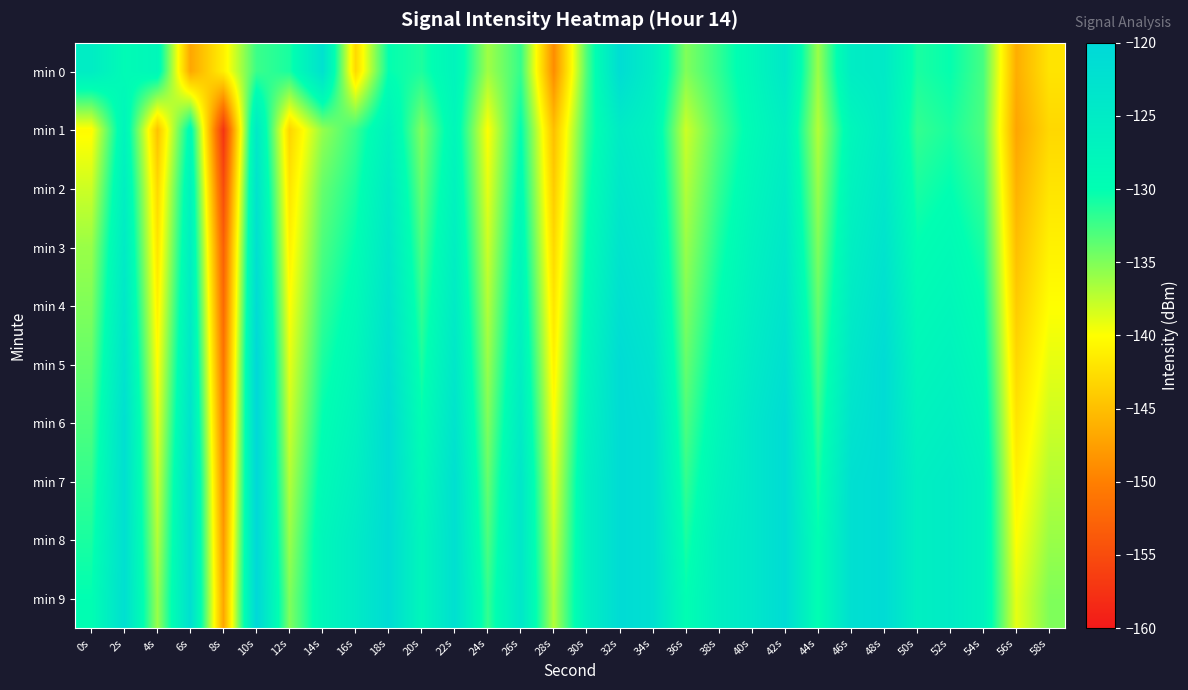

Reading left to right, what are all the values shown in this chart?

min 0: 0s=-125.4	2s=-129.2	4s=-128.2	6s=-146.9	8s=-141.1	10s=-132.3	12s=-131.0	14s=-122.5	16s=-142.9	18s=-130.1	20s=-131.1	22s=-127.5	24s=-136.3	26s=-132.1	28s=-148.9	30s=-133.0	32s=-121.4	34s=-125.8	36s=-135.1	38s=-131.9	40s=-128.3	42s=-124.2	44s=-136.1	46s=-125.4	48s=-124.7	50s=-131.0	52s=-130.2	54s=-132.8	56s=-146.3	58s=-142.1
min 1: 0s=-140.3	2s=-127.4	4s=-144.7	6s=-128.9	8s=-157.4	10s=-124.5	12s=-143.3	14s=-135.8	16s=-132.2	18s=-126.8	20s=-135.0	22s=-128.0	24s=-140.0	26s=-130.0	28s=-145.0	30s=-132.0	32s=-125.0	34s=-127.0	36s=-138.0	38s=-133.0	40s=-129.0	42s=-126.0	44s=-137.0	46s=-128.0	48s=-125.0	50s=-132.0	52s=-131.0	54s=-133.0	56s=-147.0	58s=-143.0
min 2: 0s=-138.0	2s=-126.0	4s=-143.0	6s=-127.0	8s=-155.0	10s=-123.0	12s=-142.0	14s=-134.0	16s=-131.0	18s=-125.0	20s=-134.0	22s=-127.0	24s=-139.0	26s=-129.0	28s=-144.0	30s=-131.0	32s=-124.0	34s=-126.0	36s=-137.0	38s=-132.0	40s=-128.0	42s=-125.0	44s=-136.0	46s=-127.0	48s=-124.0	50s=-131.0	52s=-130.0	54s=-132.0	56s=-146.0	58s=-142.0
min 3: 0s=-136.0	2s=-125.0	4s=-142.0	6s=-126.0	8s=-153.0	10s=-122.0	12s=-141.0	14s=-133.0	16s=-130.0	18s=-124.0	20s=-133.0	22s=-126.0	24s=-138.0	26s=-128.0	28s=-143.0	30s=-130.0	32s=-123.0	34s=-125.0	36s=-136.0	38s=-131.0	40s=-127.0	42s=-124.0	44s=-135.0	46s=-126.0	48s=-123.0	50s=-130.0	52s=-129.0	54s=-131.0	56s=-145.0	58s=-141.0
min 4: 0s=-135.0	2s=-124.0	4s=-141.0	6s=-125.0	8s=-152.0	10s=-121.0	12s=-140.0	14s=-132.0	16s=-129.0	18s=-123.0	20s=-132.0	22s=-125.0	24s=-137.0	26s=-127.0	28s=-142.0	30s=-129.0	32s=-122.0	34s=-124.0	36s=-135.0	38s=-130.0	40s=-126.0	42s=-123.0	44s=-134.0	46s=-125.0	48s=-122.0	50s=-129.0	52s=-128.0	54s=-130.0	56s=-144.0	58s=-140.0
min 5: 0s=-134.0	2s=-123.0	4s=-140.0	6s=-124.0	8s=-151.0	10s=-120.0	12s=-139.0	14s=-131.0	16s=-128.0	18s=-122.0	20s=-131.0	22s=-124.0	24s=-136.0	26s=-126.0	28s=-141.0	30s=-128.0	32s=-121.0	34s=-123.0	36s=-134.0	38s=-129.0	40s=-125.0	42s=-122.0	44s=-133.0	46s=-124.0	48s=-121.0	50s=-128.0	52s=-127.0	54s=-129.0	56s=-143.0	58s=-139.0
min 6: 0s=-133.0	2s=-122.0	4s=-139.0	6s=-123.0	8s=-150.0	10s=-120.0	12s=-138.0	14s=-130.0	16s=-127.0	18s=-121.0	20s=-130.0	22s=-123.0	24s=-135.0	26s=-125.0	28s=-140.0	30s=-127.0	32s=-121.0	34s=-122.0	36s=-133.0	38s=-128.0	40s=-124.0	42s=-121.0	44s=-132.0	46s=-123.0	48s=-121.0	50s=-127.0	52s=-126.0	54s=-128.0	56s=-142.0	58s=-138.0
min 7: 0s=-132.0	2s=-122.0	4s=-138.0	6s=-122.0	8s=-149.0	10s=-120.0	12s=-137.0	14s=-129.0	16s=-126.0	18s=-121.0	20s=-129.0	22s=-122.0	24s=-134.0	26s=-124.0	28s=-139.0	30s=-126.0	32s=-121.0	34s=-122.0	36s=-132.0	38s=-127.0	40s=-124.0	42s=-121.0	44s=-131.0	46s=-122.0	48s=-121.0	50s=-126.0	52s=-125.0	54s=-127.0	56s=-141.0	58s=-137.0
min 8: 0s=-131.0	2s=-122.0	4s=-137.0	6s=-122.0	8s=-148.0	10s=-120.0	12s=-136.0	14s=-128.0	16s=-125.0	18s=-121.0	20s=-128.0	22s=-122.0	24s=-133.0	26s=-124.0	28s=-138.0	30s=-126.0	32s=-121.0	34s=-122.0	36s=-131.0	38s=-126.0	40s=-124.0	42s=-121.0	44s=-130.0	46s=-122.0	48s=-121.0	50s=-126.0	52s=-125.0	54s=-127.0	56s=-140.0	58s=-136.0
min 9: 0s=-130.0	2s=-122.0	4s=-136.0	6s=-122.0	8s=-147.0	10s=-120.0	12s=-135.0	14s=-128.0	16s=-125.0	18s=-121.0	20s=-128.0	22s=-122.0	24s=-132.0	26s=-124.0	28s=-137.0	30s=-126.0	32s=-121.0	34s=-122.0	36s=-130.0	38s=-126.0	40s=-124.0	42s=-121.0	44s=-130.0	46s=-122.0	48s=-121.0	50s=-126.0	52s=-125.0	54s=-127.0	56s=-139.0	58s=-135.0